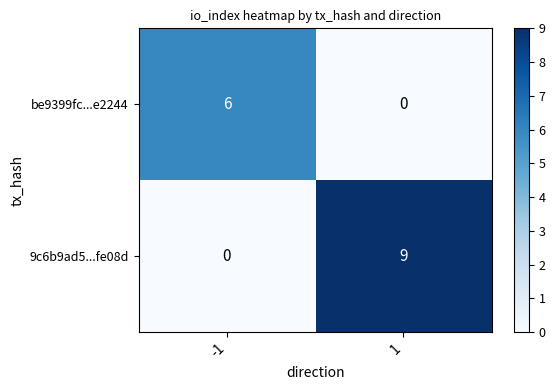

Reading left to right, what are all the values shown in this chart?

be9399fc...e2244: -1=6	1=0
9c6b9ad5...fe08d: -1=0	1=9